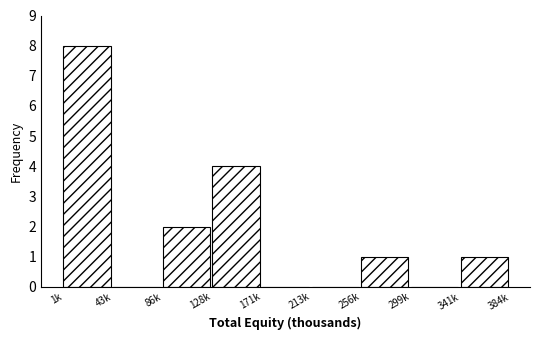

Reading right to left, list all the values displayed in this chart.

341k=1	299k=0	256k=1	213k=0	171k=0	128k=4	86k=2	43k=0	1k=8